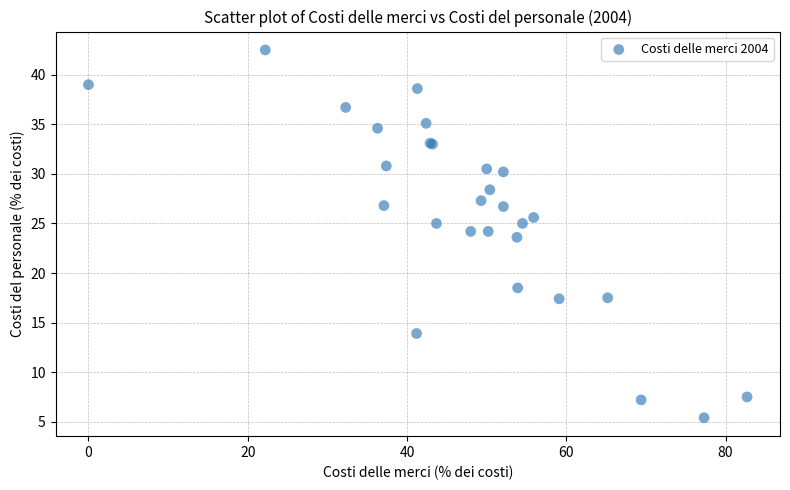

What Y value in the scatter plot is closest to 23?

23.6